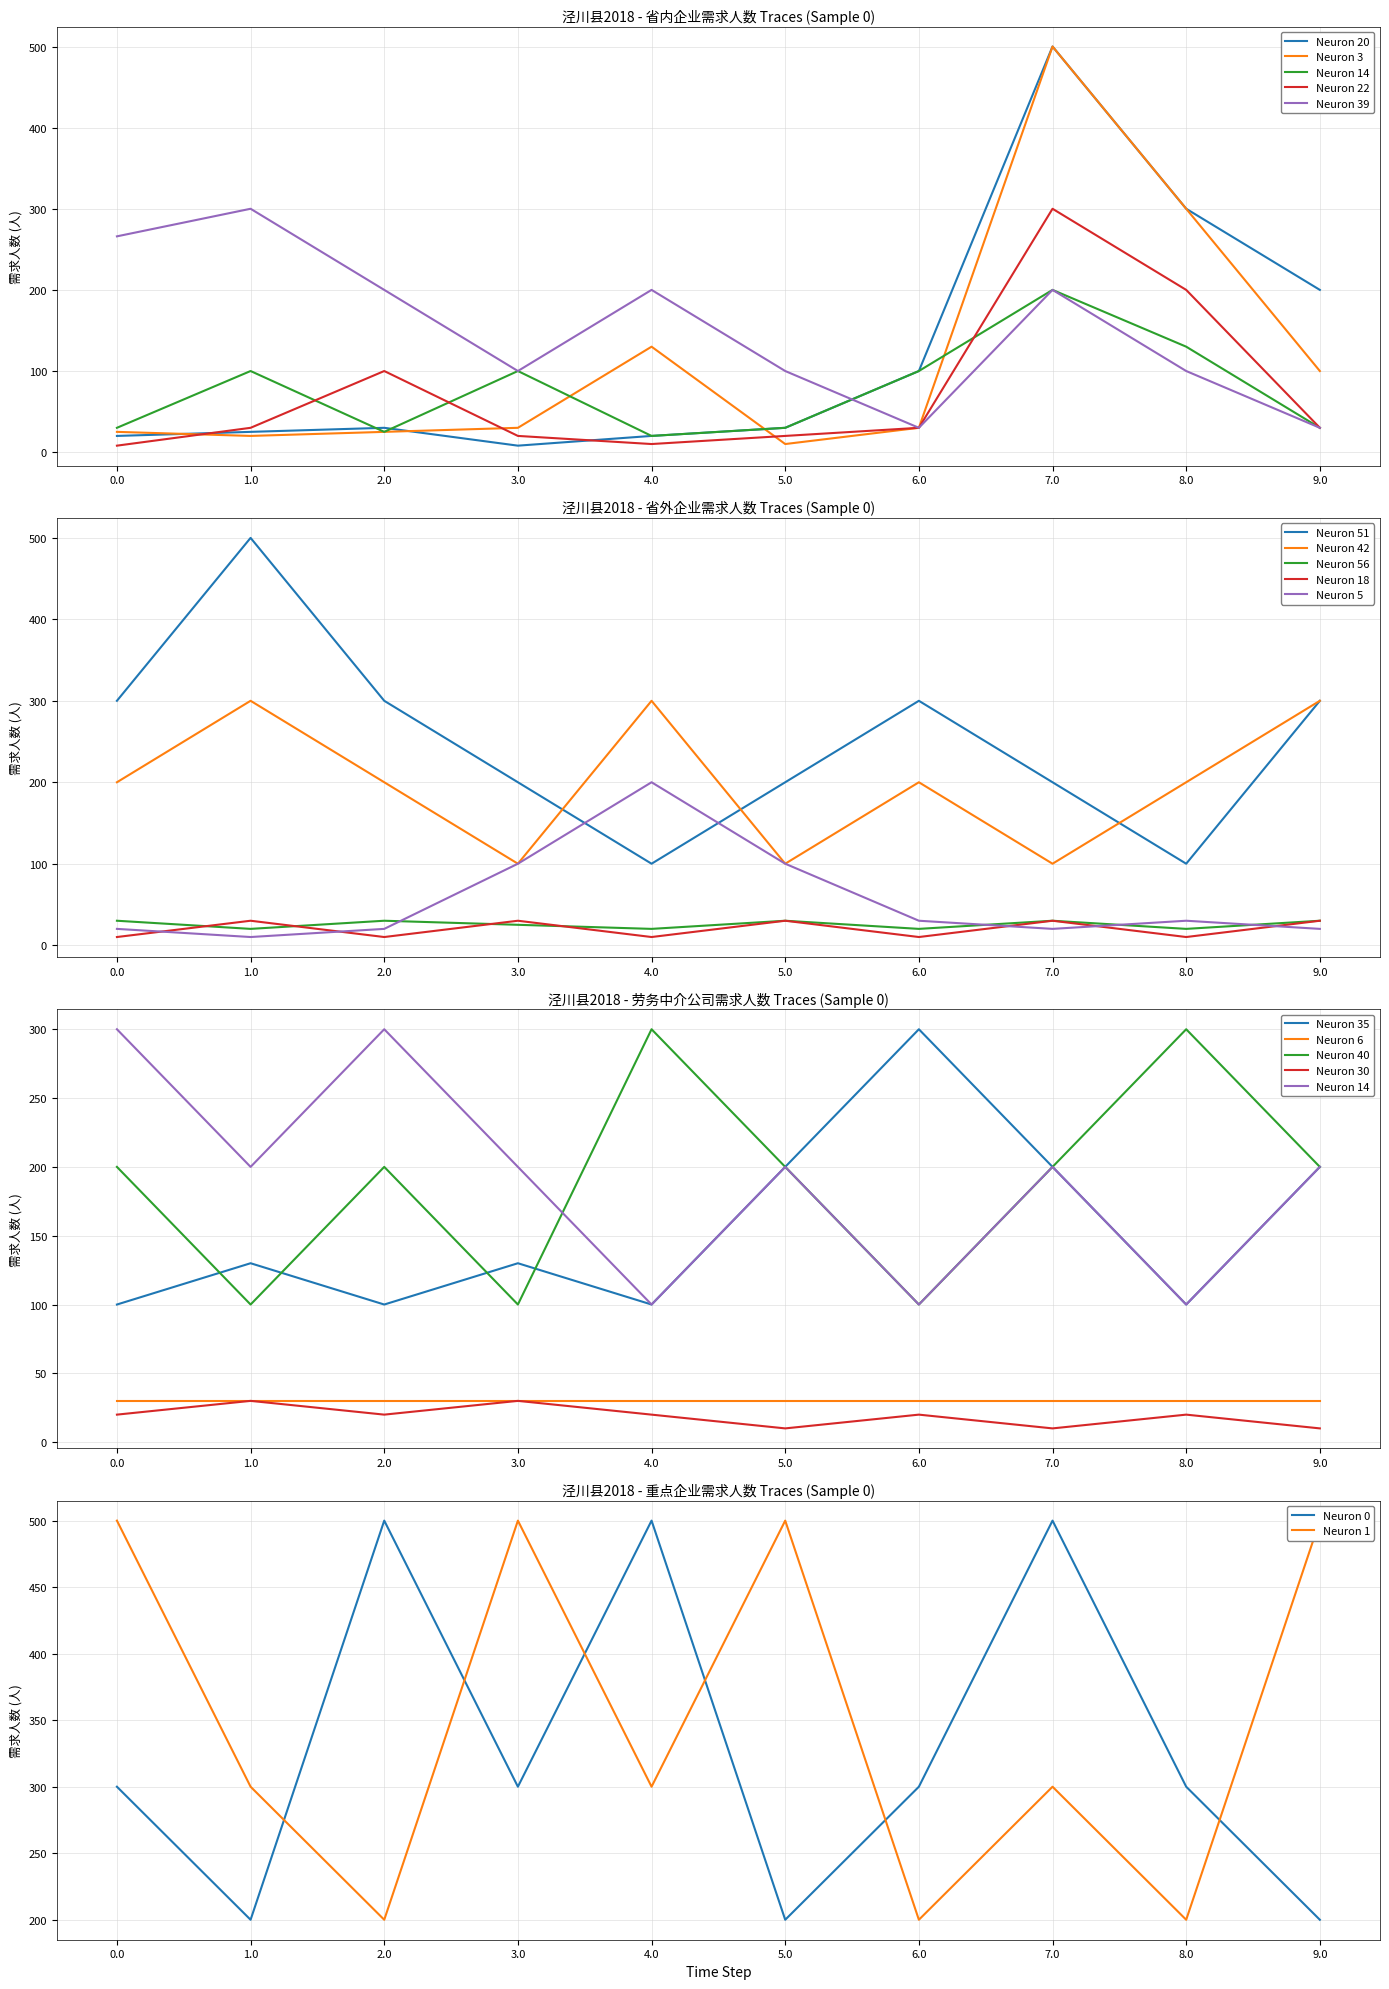

True or false: Neuron 51 and Neuron 56 intersect in this chart.

False